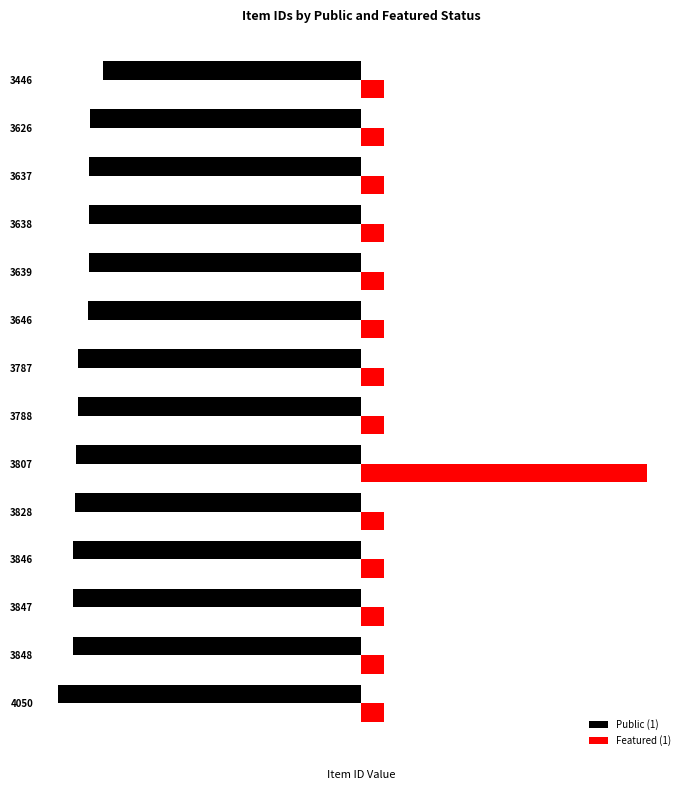

What is the difference between the maximum and minimum values in the Featured (1) series?

3507